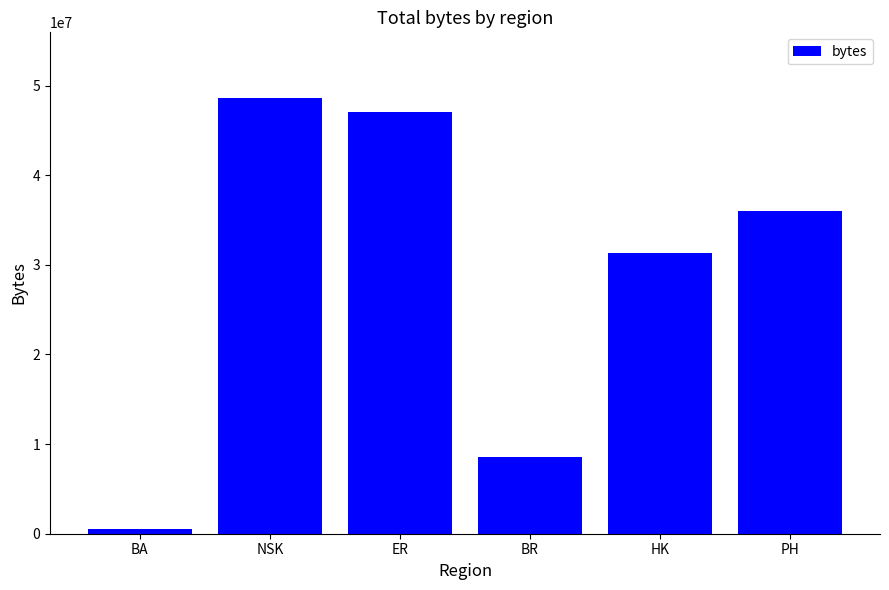

What is the value of the 4th bar from the left?

8554567